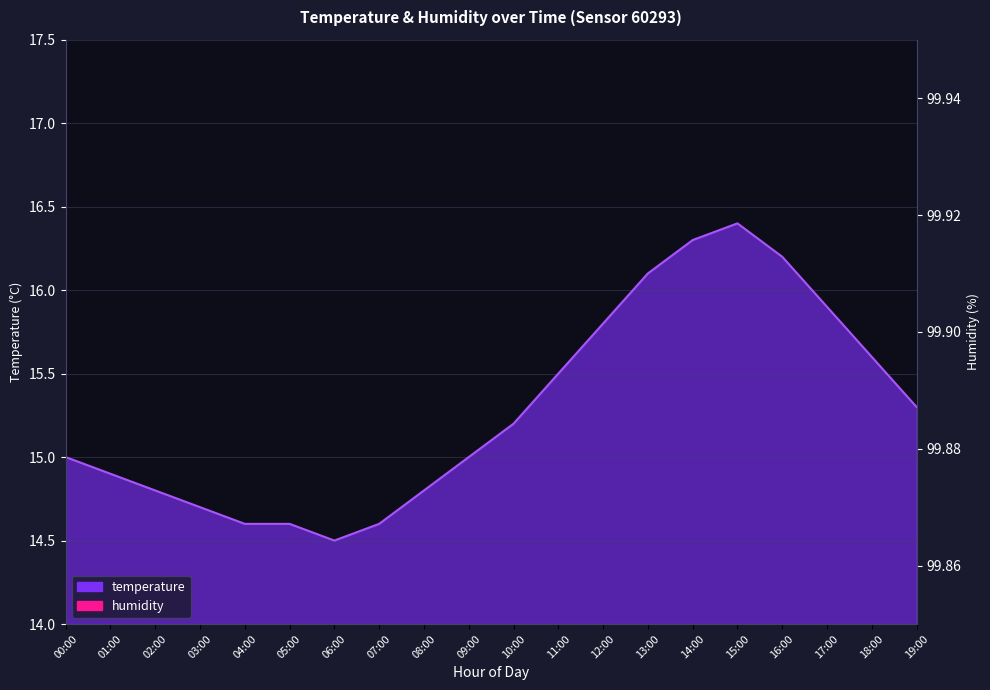

Which label corresponds to the largest value in the chart?

15:00